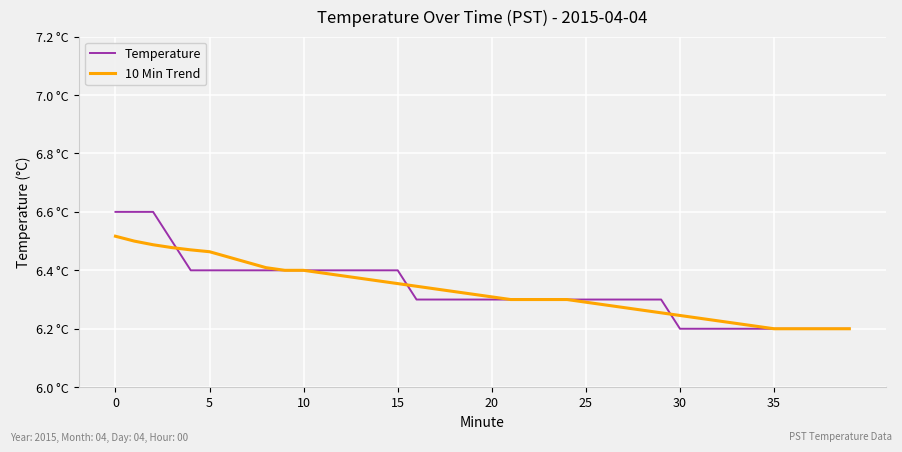

Does the chart display data point markers on the line(s)?

No